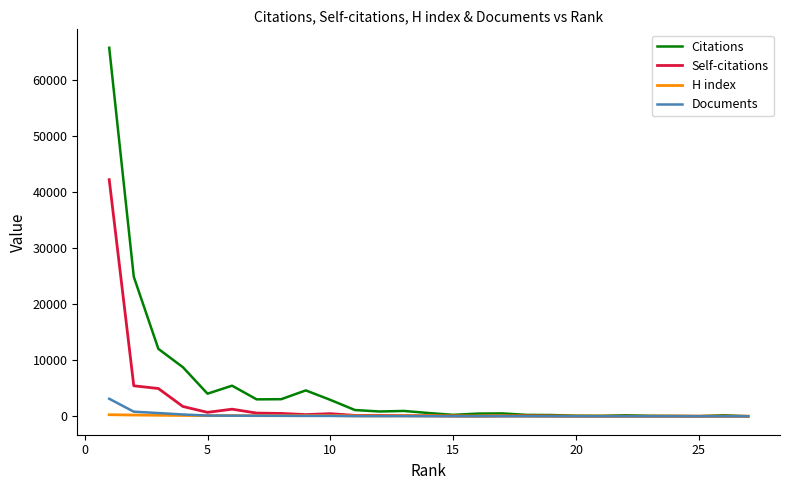

Does the chart have visible grid lines?

No